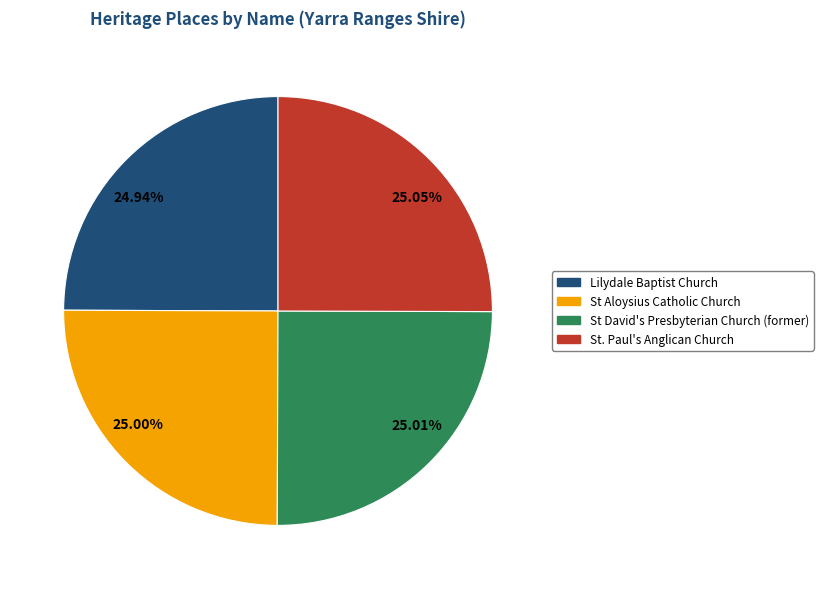

Does any single category account for the majority?

No